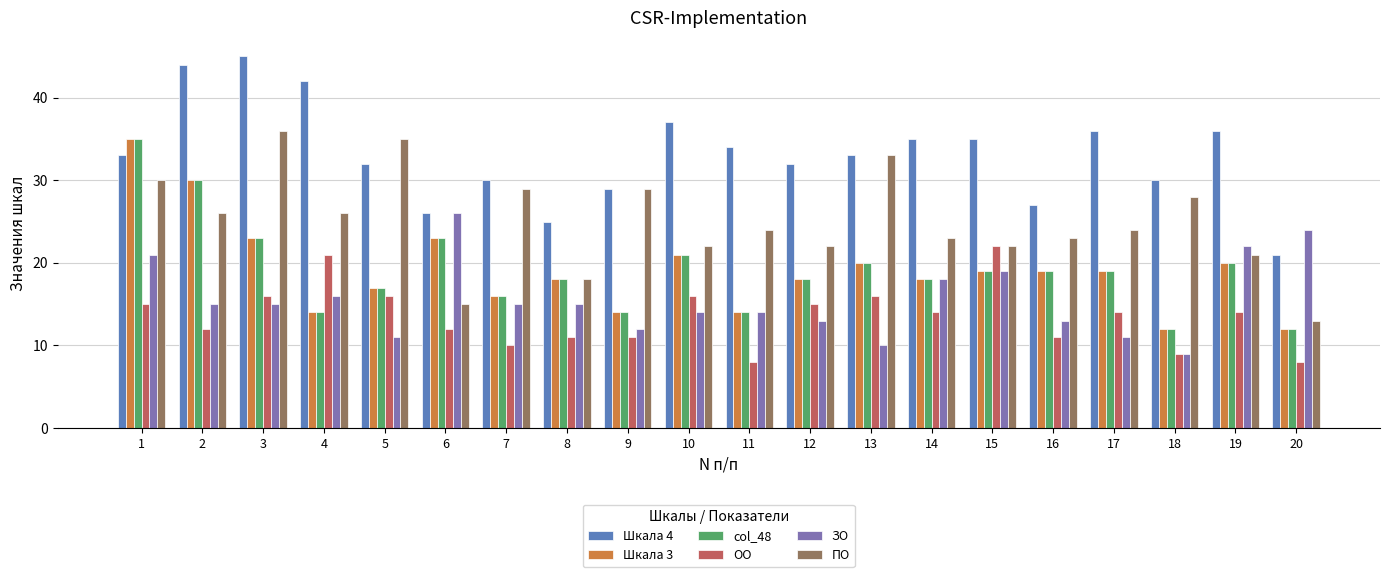

What is the difference between the maximum and minimum values in the ПО series?

23